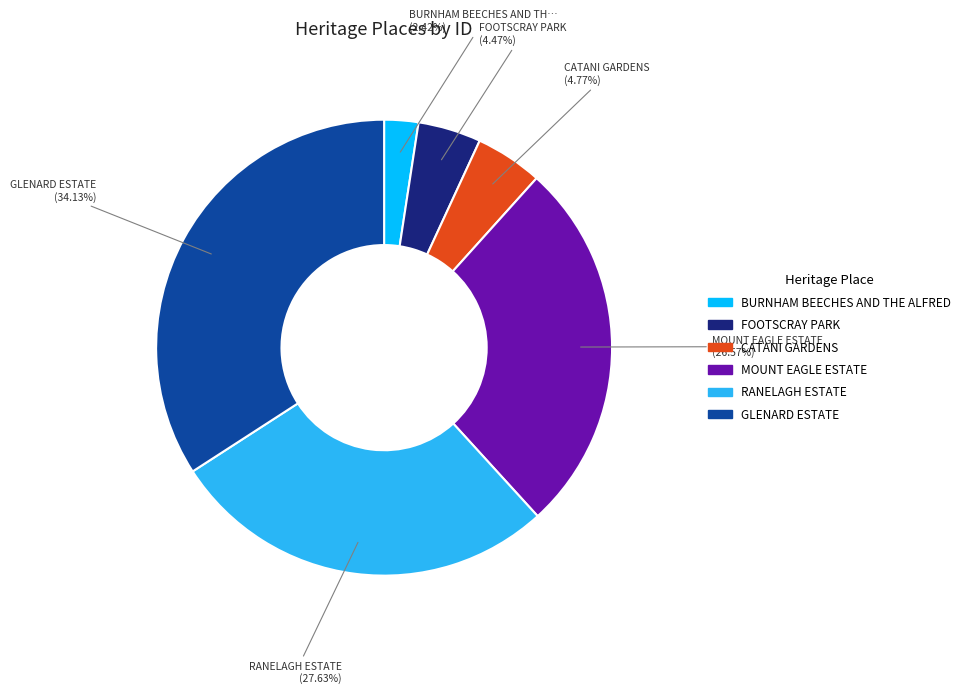

To the nearest percent, what is the difference between the largest and smallest slice percentages?

32%